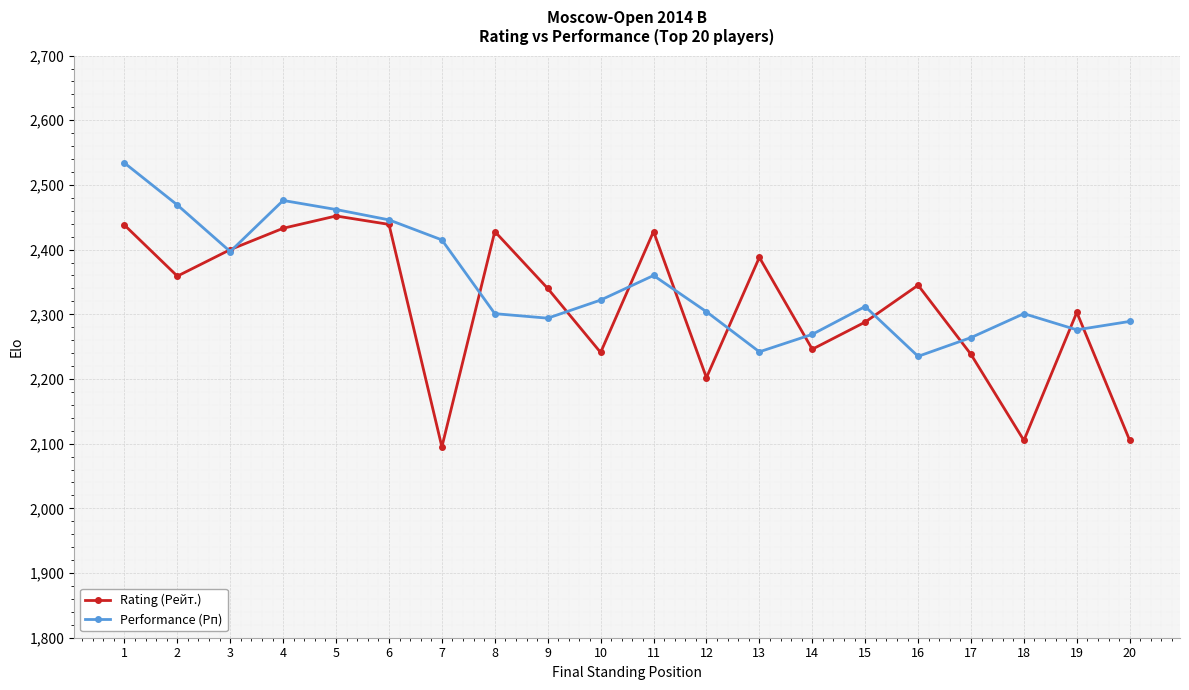

The value of Performance (Рп) at 9 is 3111. True or false?

False